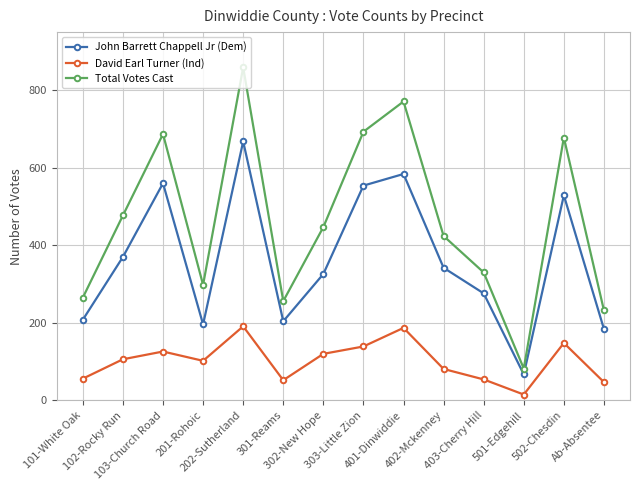

True or false: Total Votes Cast has a value of 136 at 302-New Hope.

False